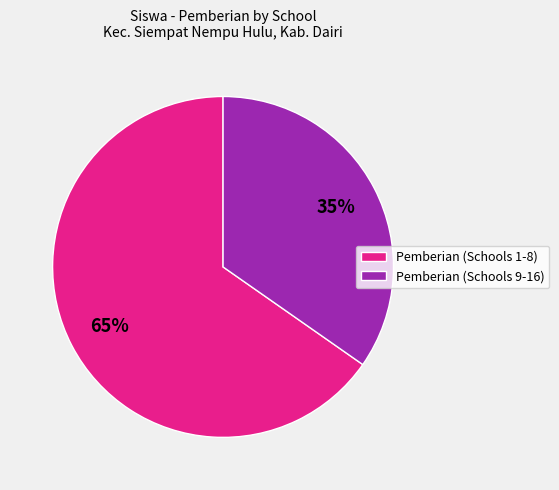

The Pemberian (Schools 1-8) slice represents 59% of the pie. True or false?

False